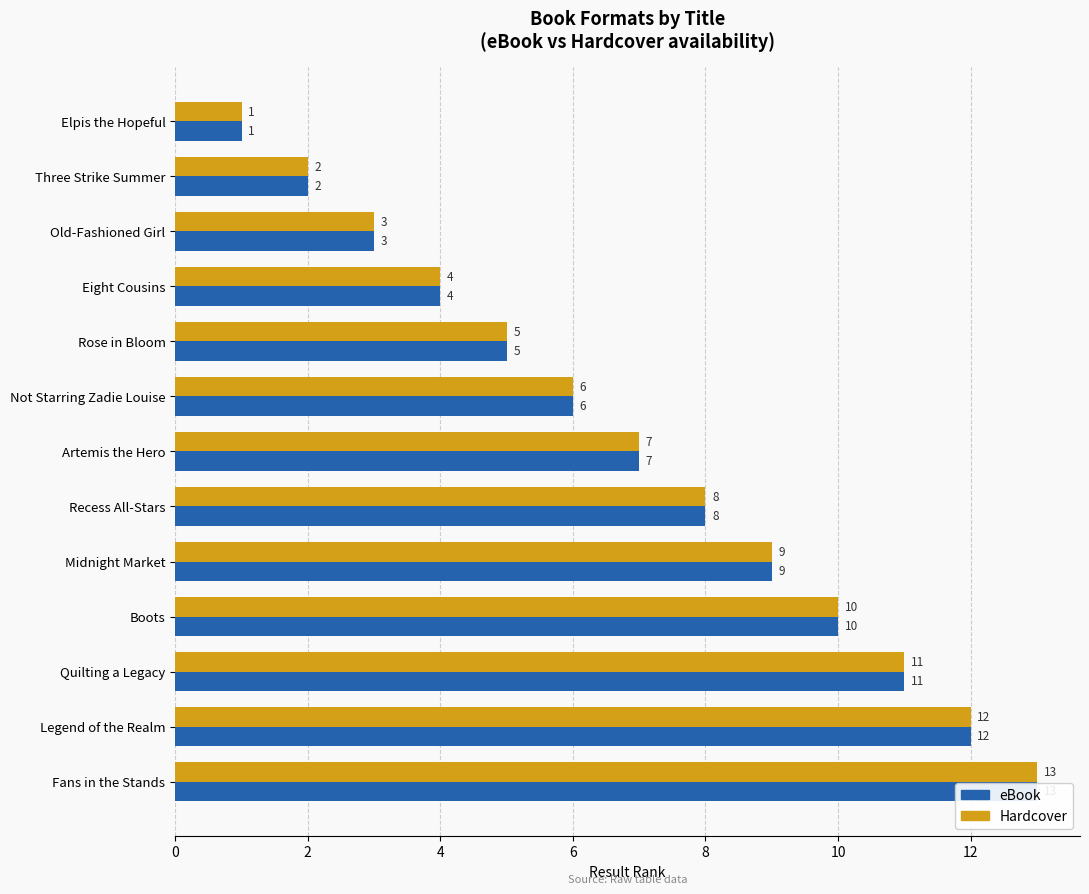

Which series has the largest range (max minus min)?

eBook